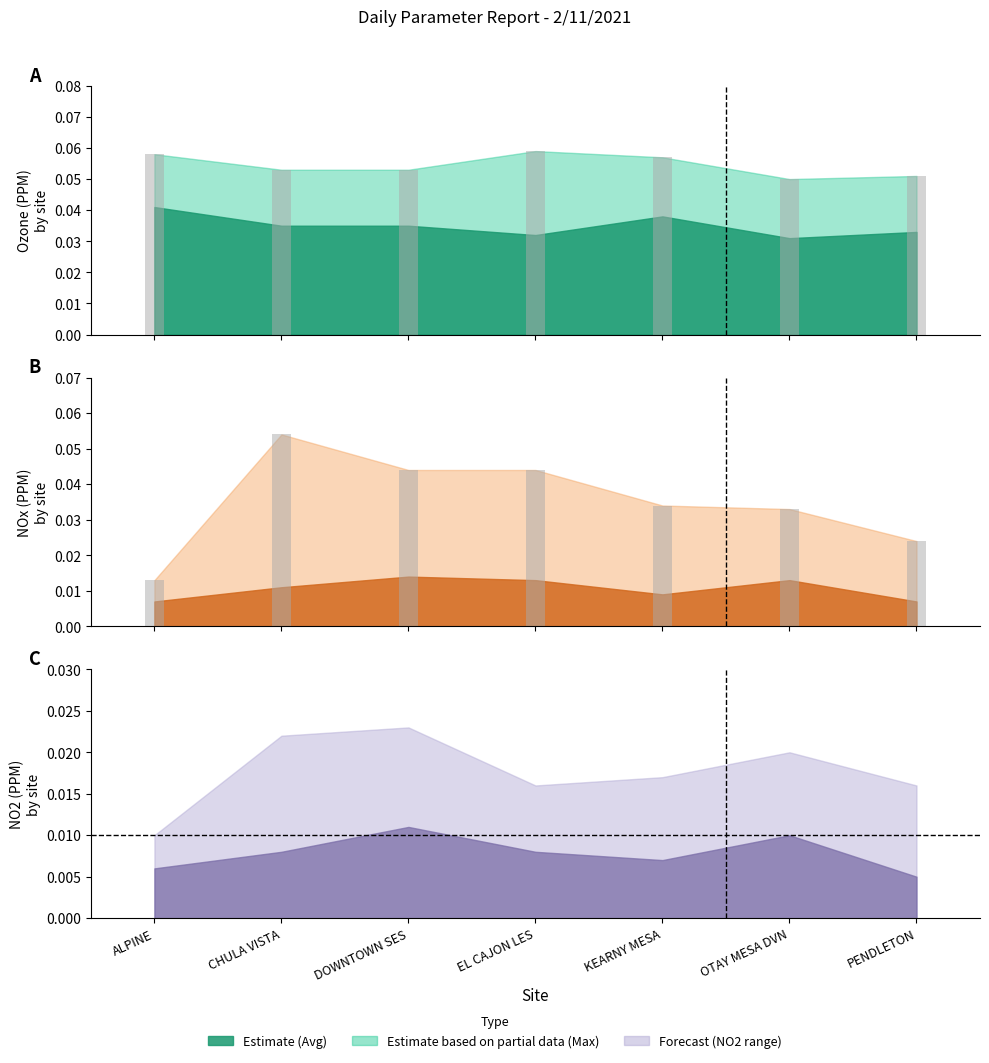

At which label is Ozone Max bar closest to 0?

OTAY MESA DVN